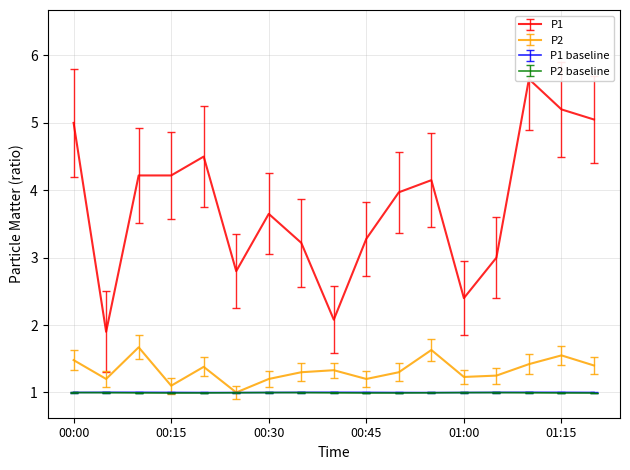

The P1 series shows 1.3 at 00:45. True or false?

False